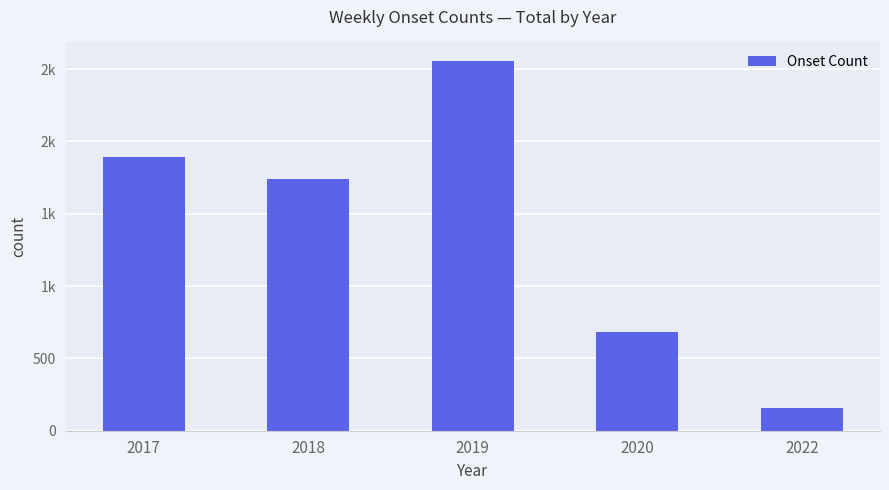

List the labels in order of value, smallest first.

2022, 2020, 2018, 2017, 2019